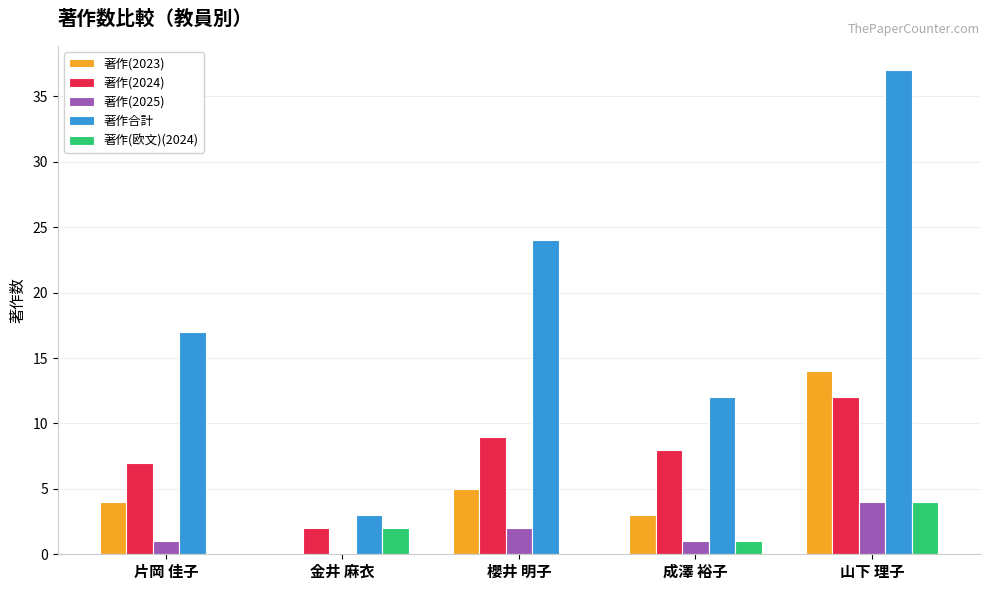

Count the number of categories in the chart.

5